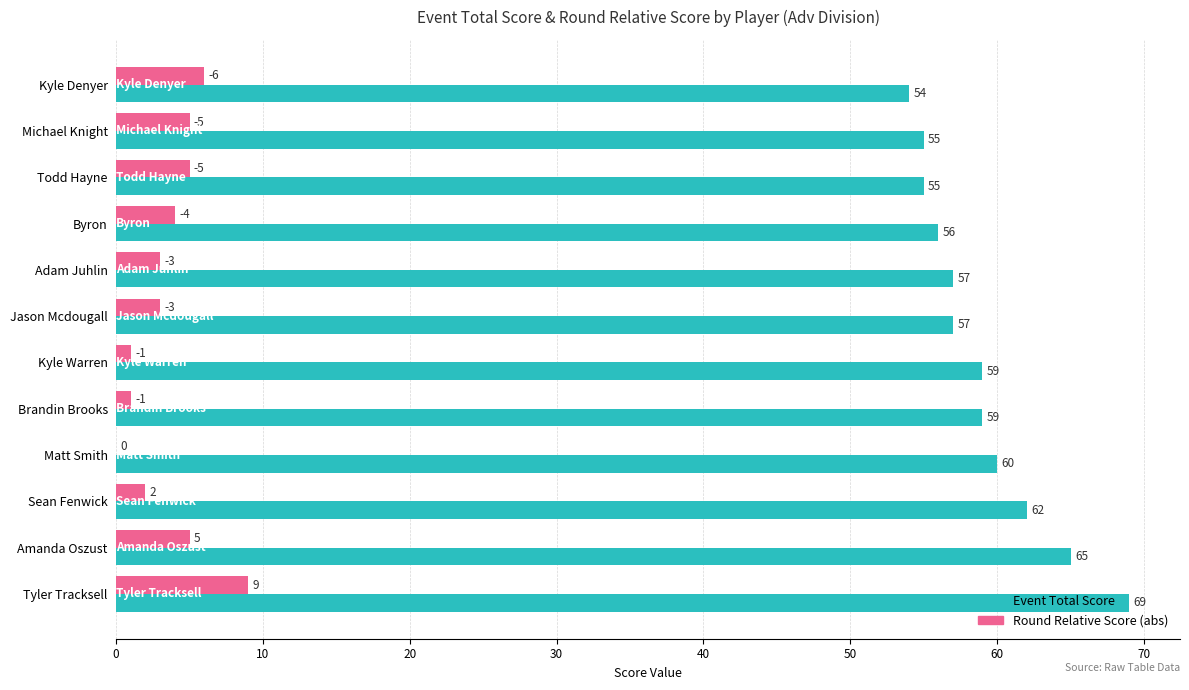

How many data points does each series have?

12